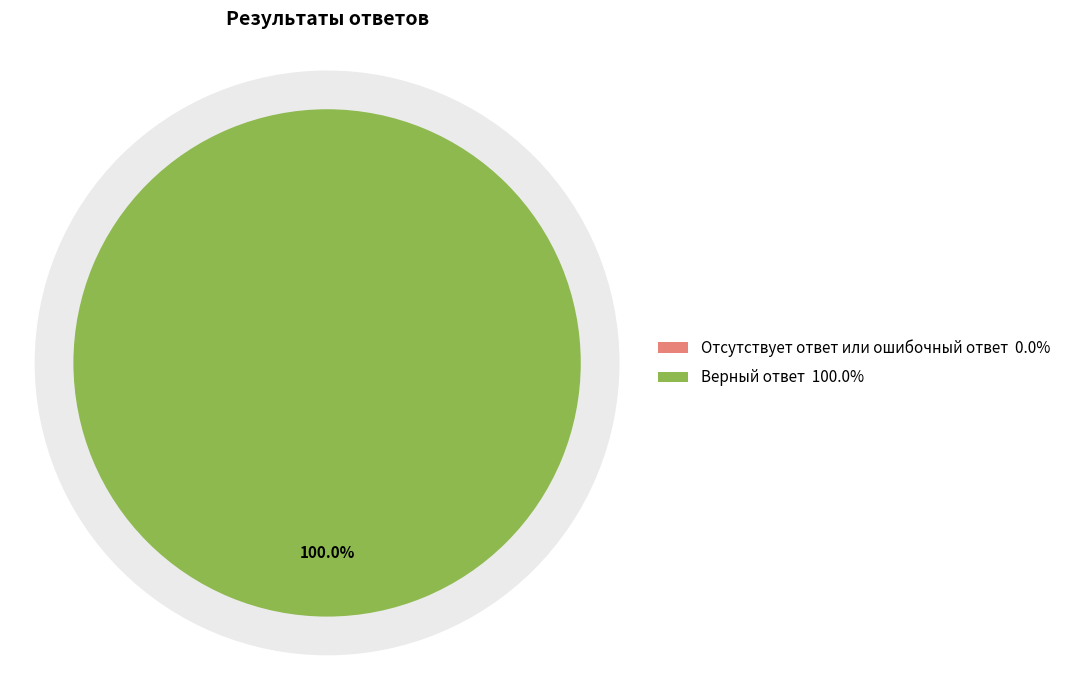

How many segments does this pie chart have?

2